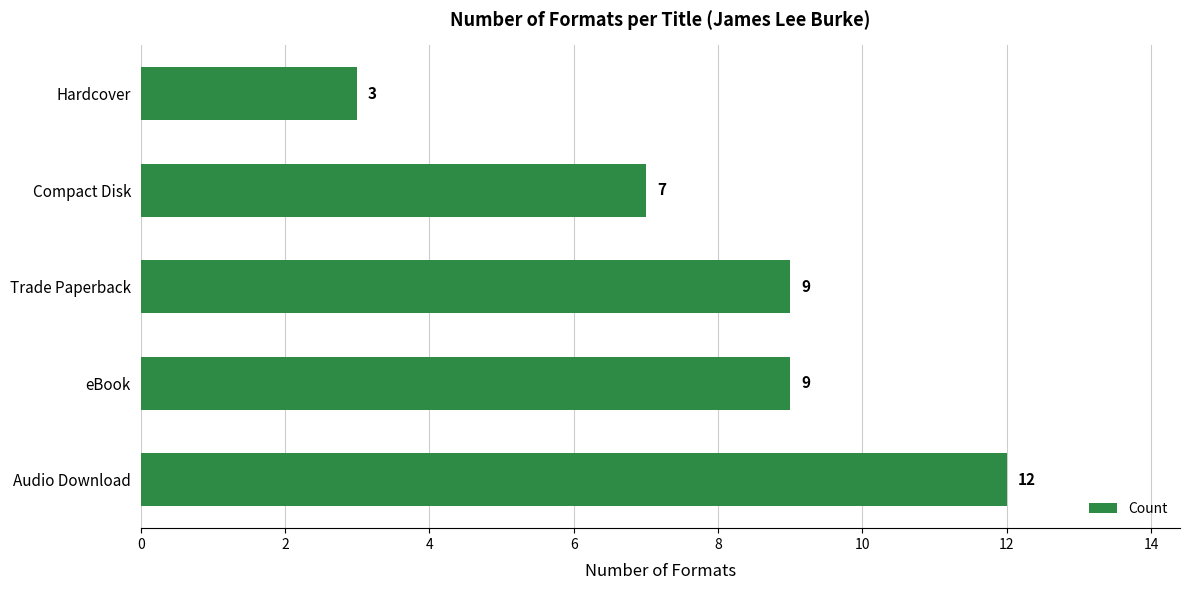

At which label is the value closest to 7?

Compact Disk